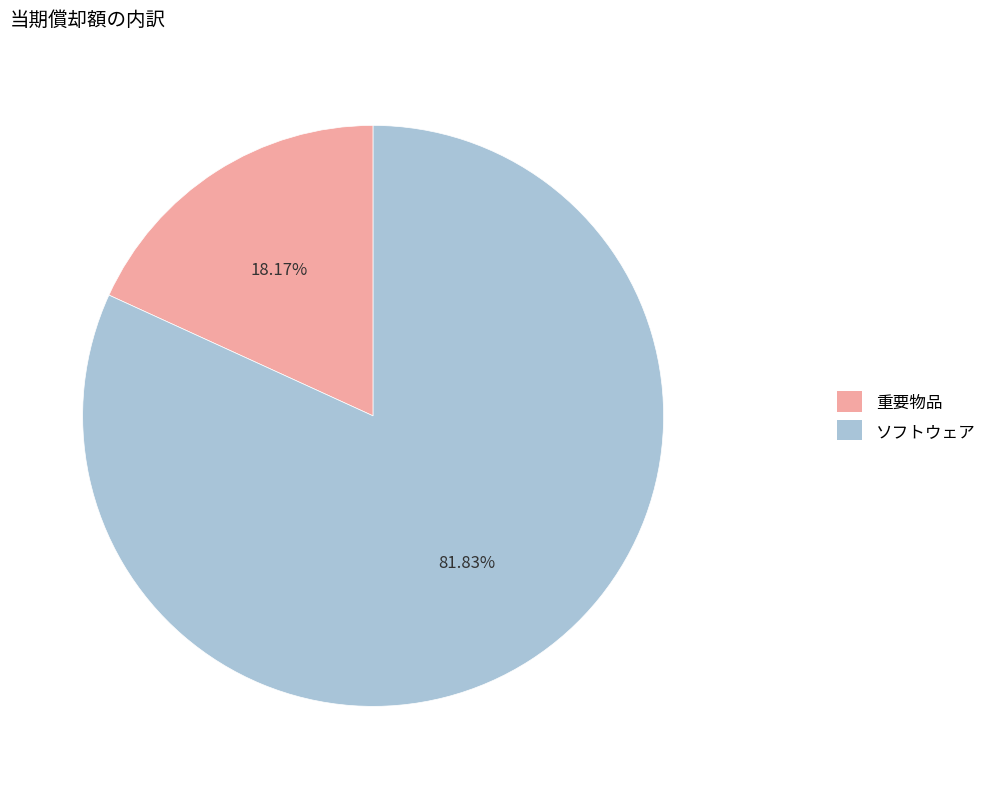

True or false: 重要物品 accounts for 18% of the total.

True